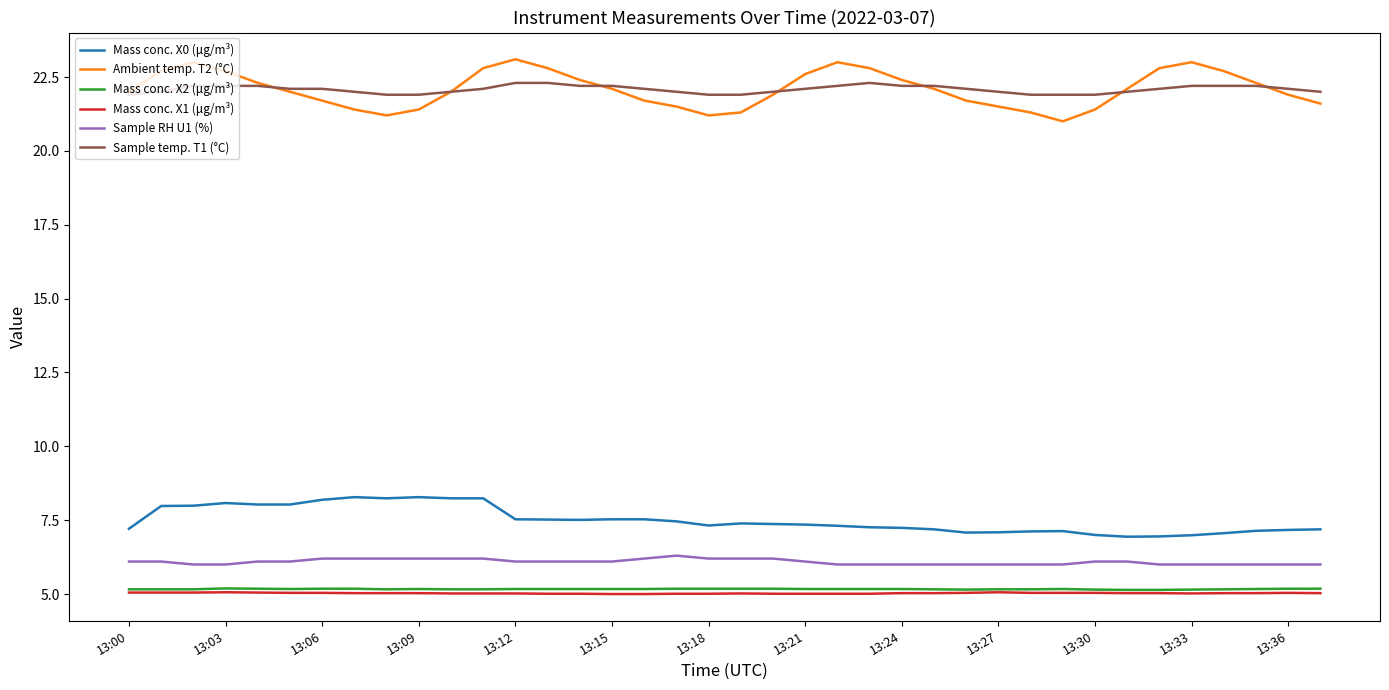

Which series has the largest range (max minus min)?

Ambient temp. T2 (°C)